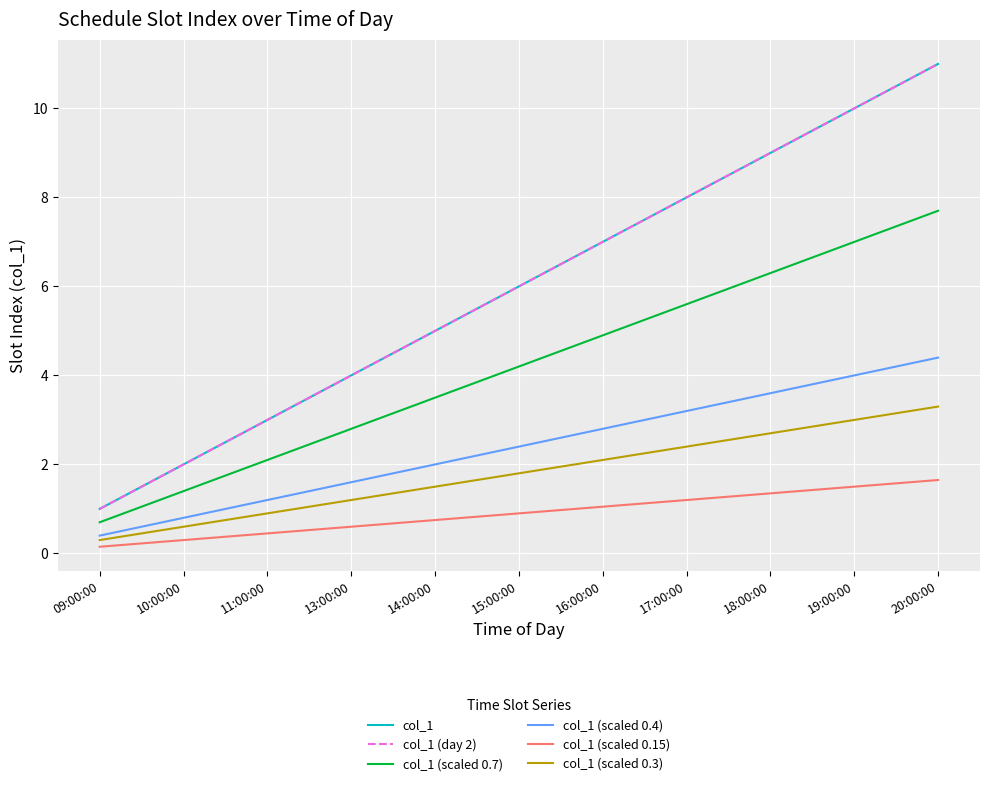

List the series in order of their peak value, highest first.

col_1, col_1 (day 2), col_1 (scaled 0.7), col_1 (scaled 0.4), col_1 (scaled 0.3), col_1 (scaled 0.15)